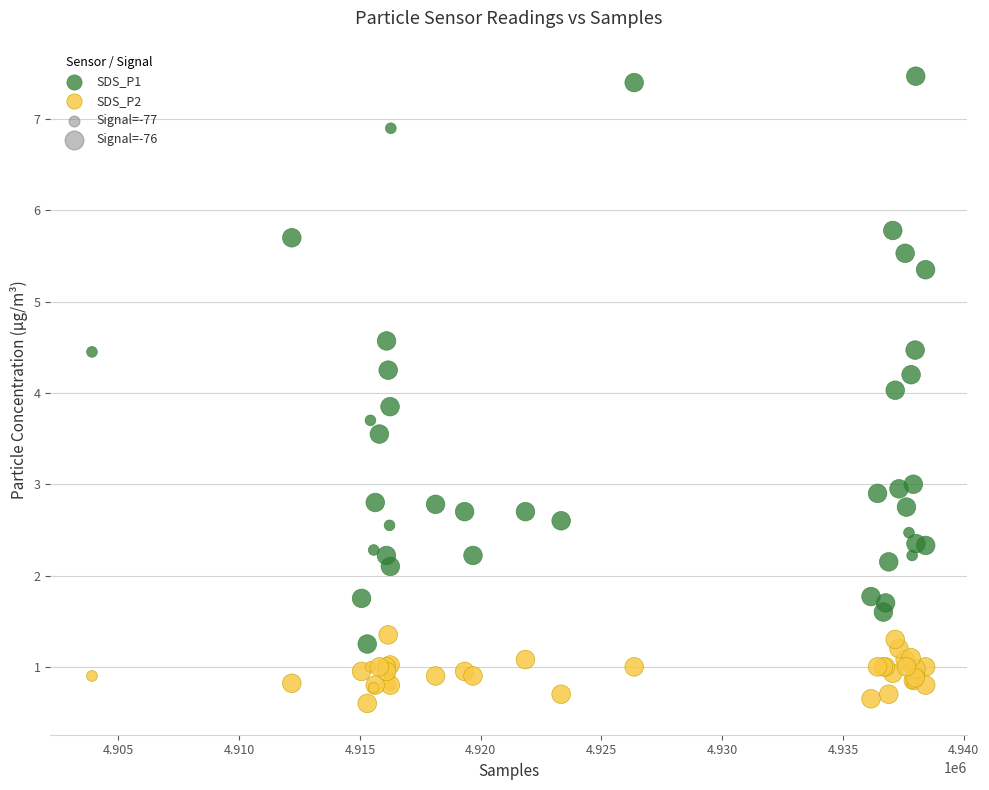

What is the X range (max minus min) for the scatter plot?

34514.0